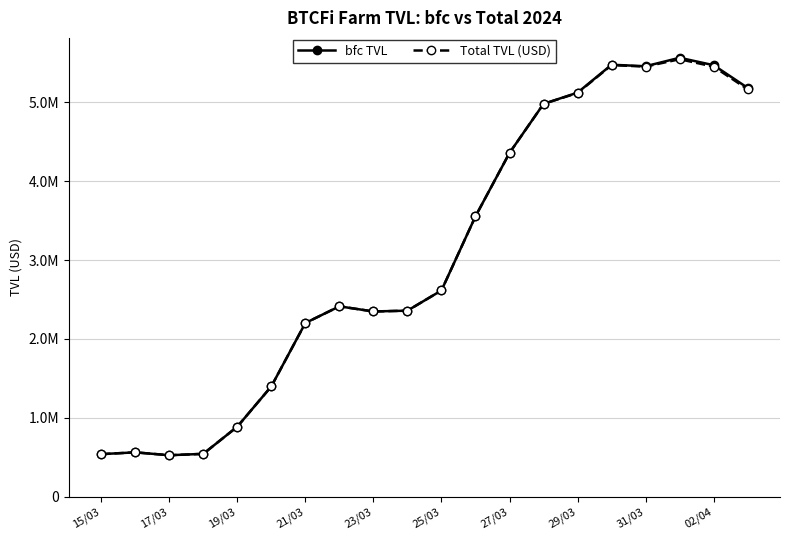

What are all the series names shown in the legend?

bfc TVL, Total TVL (USD)